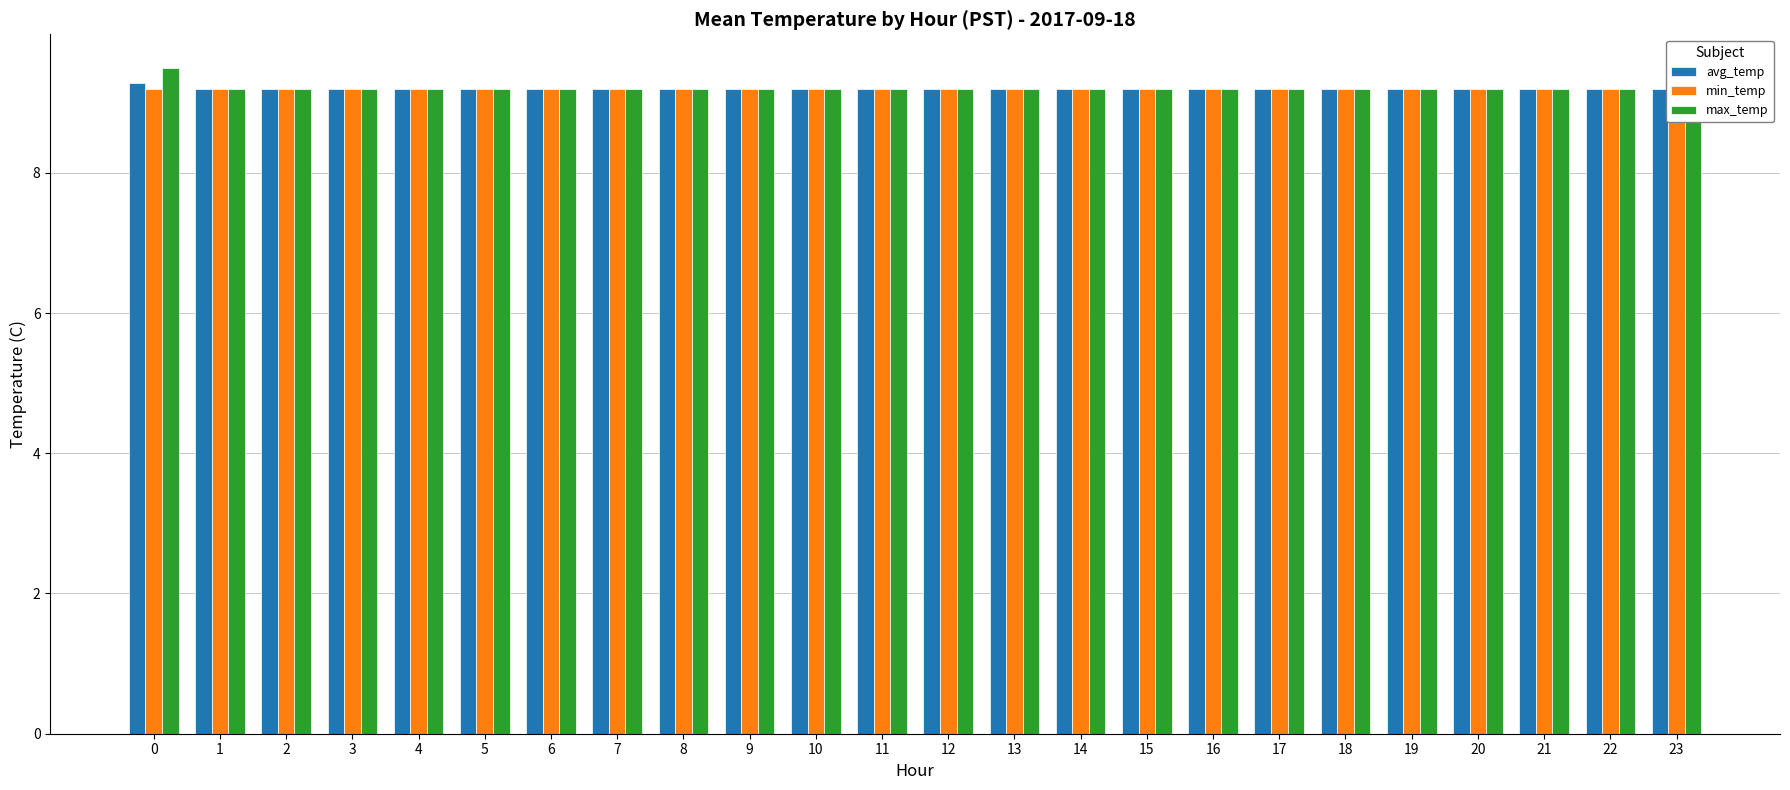

How many groups of bars are there?

24